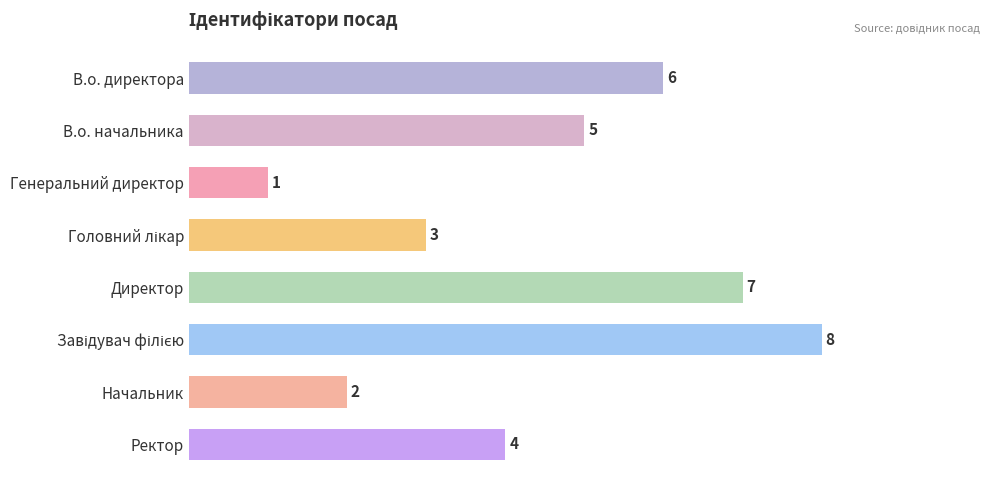

Count the values in the range 3 to 7.

5